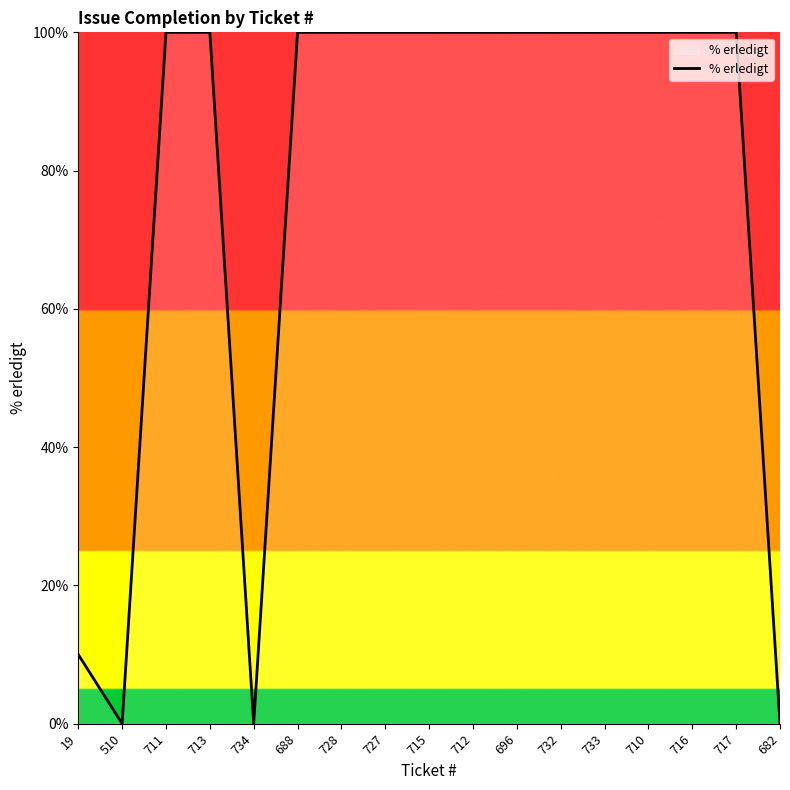

Reading right to left, transcribe all the data shown in this chart.

682=0	717=100	716=100	710=100	733=100	732=100	696=100	712=100	715=100	727=100	728=100	688=100	734=0	713=100	711=100	510=0	19=10